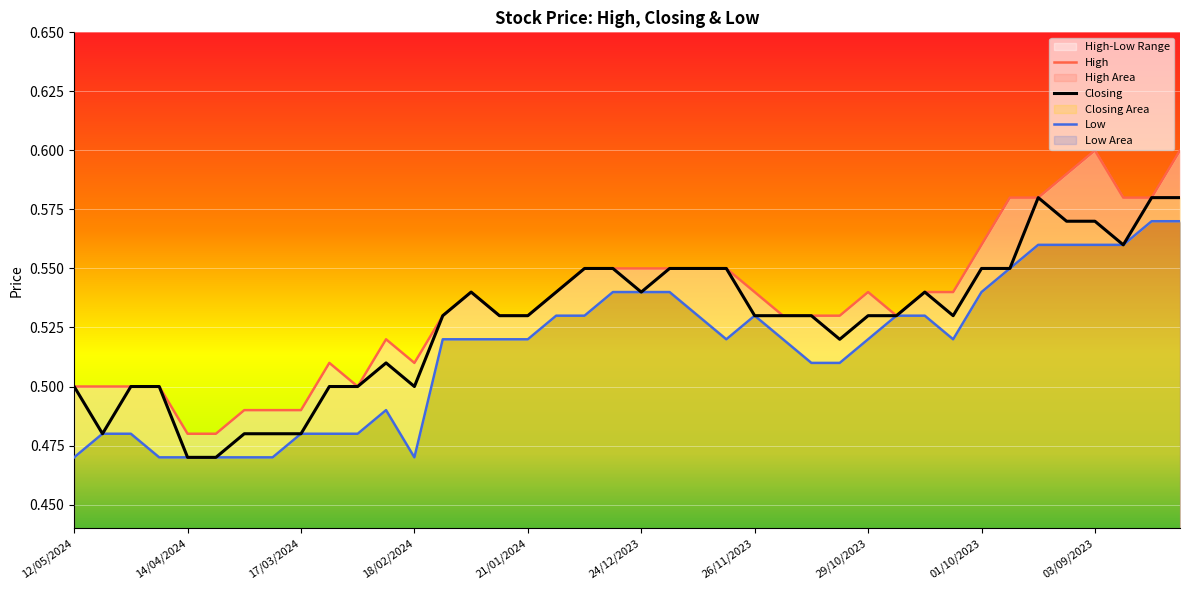

True or false: High has more than 0 interior local peaks.

True